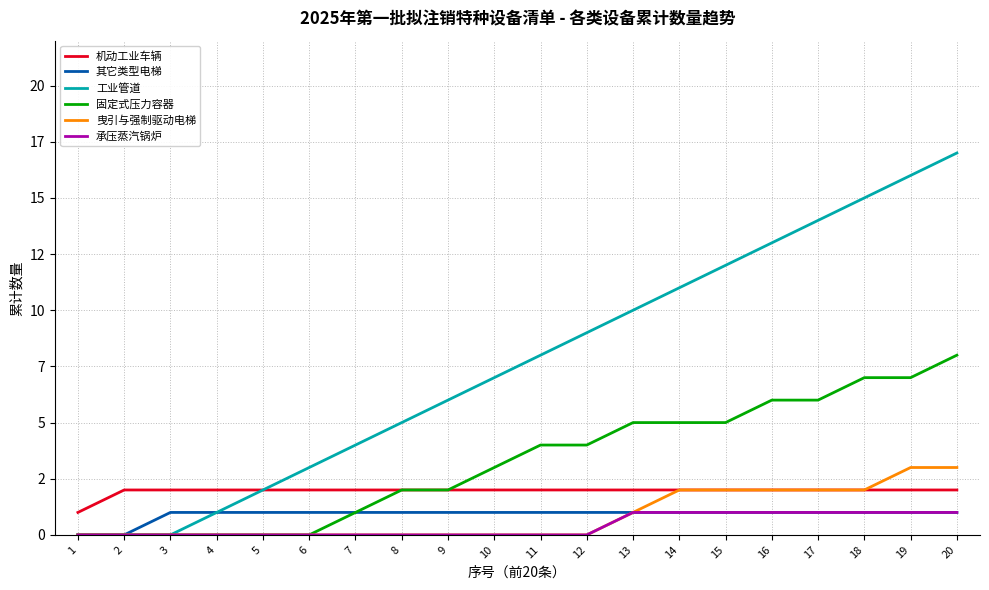

What is the difference between the maximum and minimum values in the 曳引与强制驱动电梯 series?

3